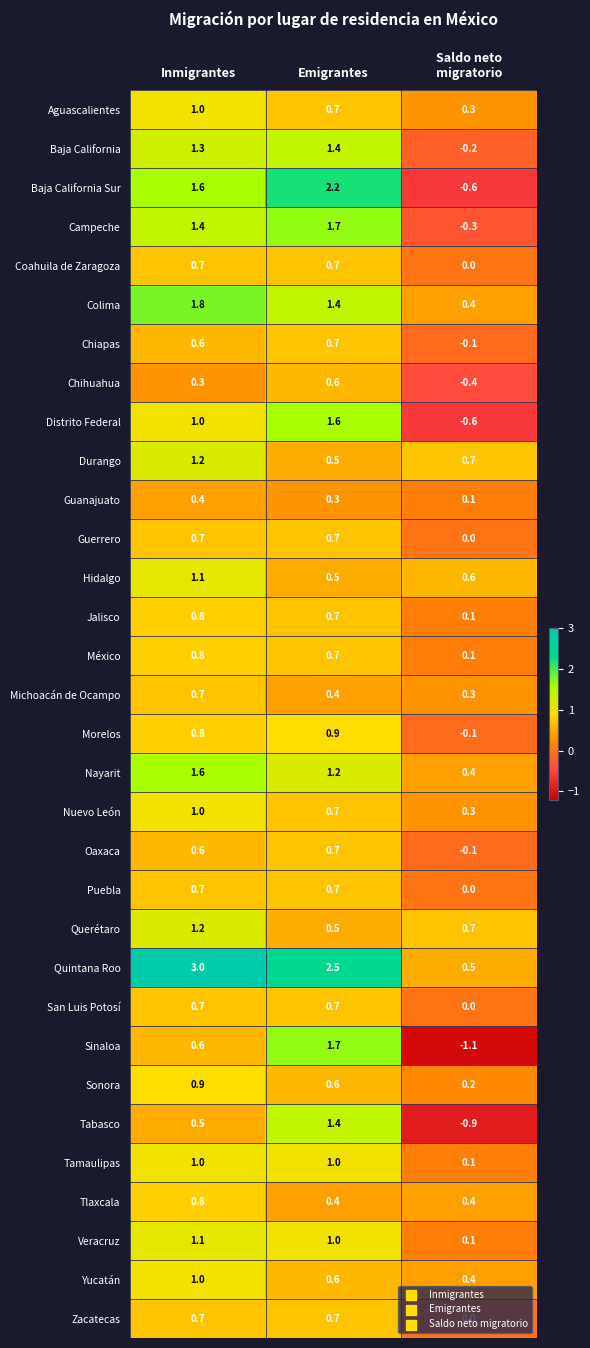

Which category has the highest value in the Jalisco series?

Inmigrantes